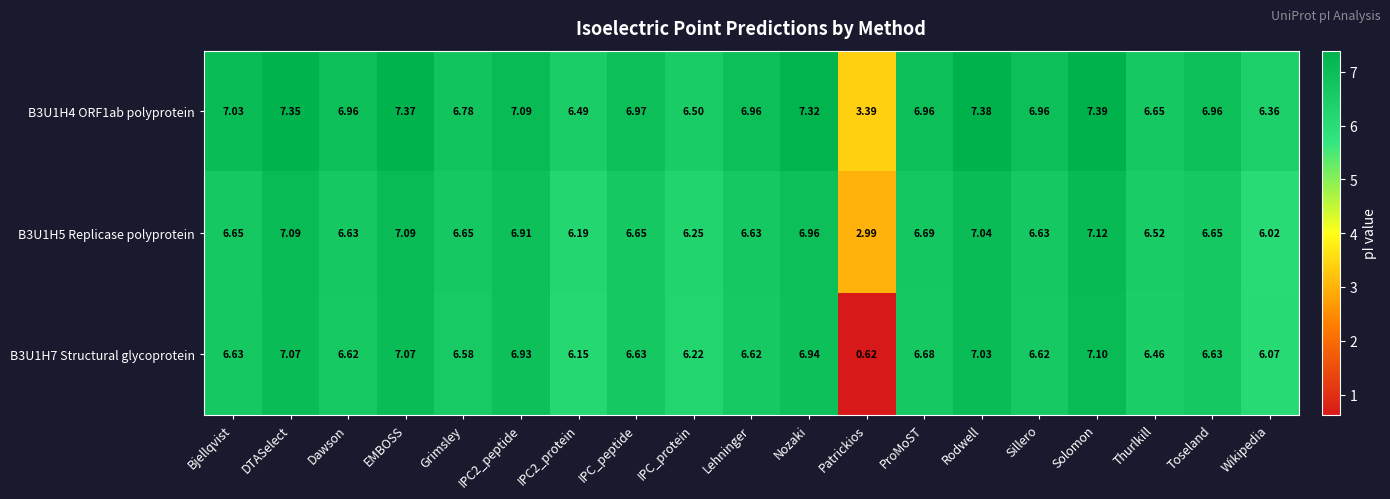

Which series has the largest total across all categories?

B3U1H4 ORF1ab polyprotein